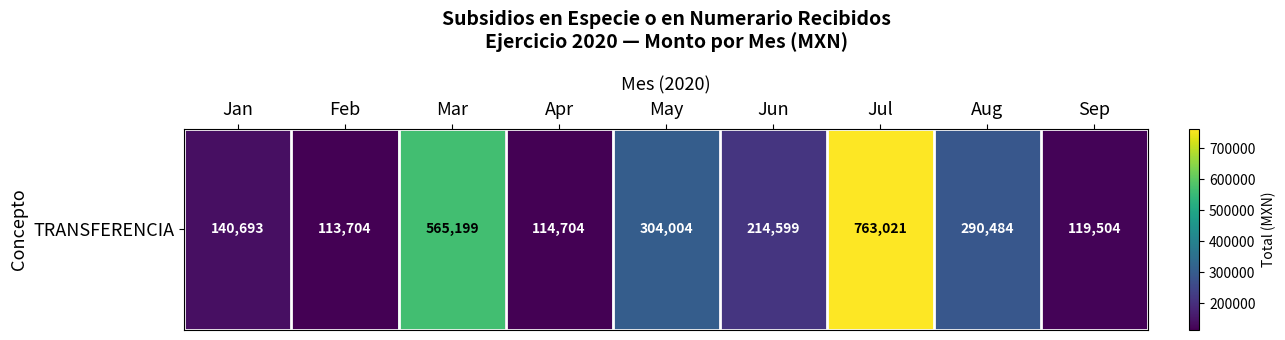

Between Aug and Feb, which is larger?

Aug